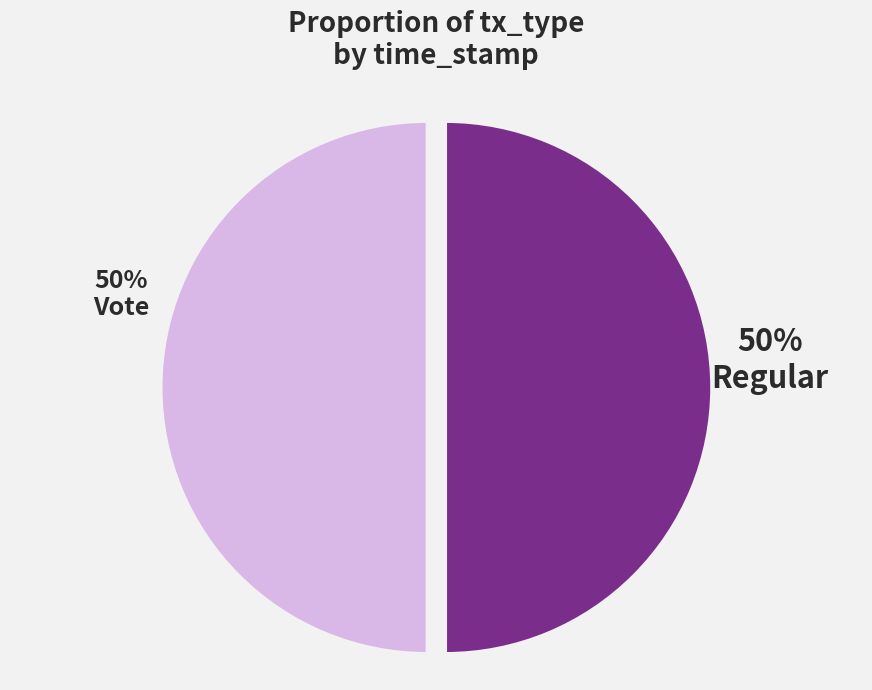

To the nearest percent, what is the average slice percentage?

50%